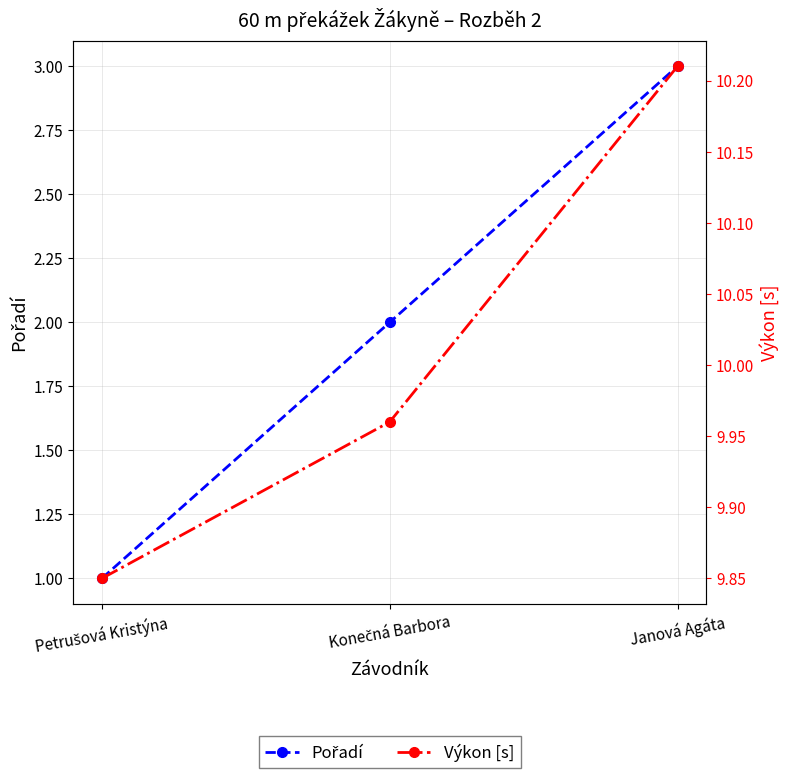

What is the sum of all Pořadí values?

6.0